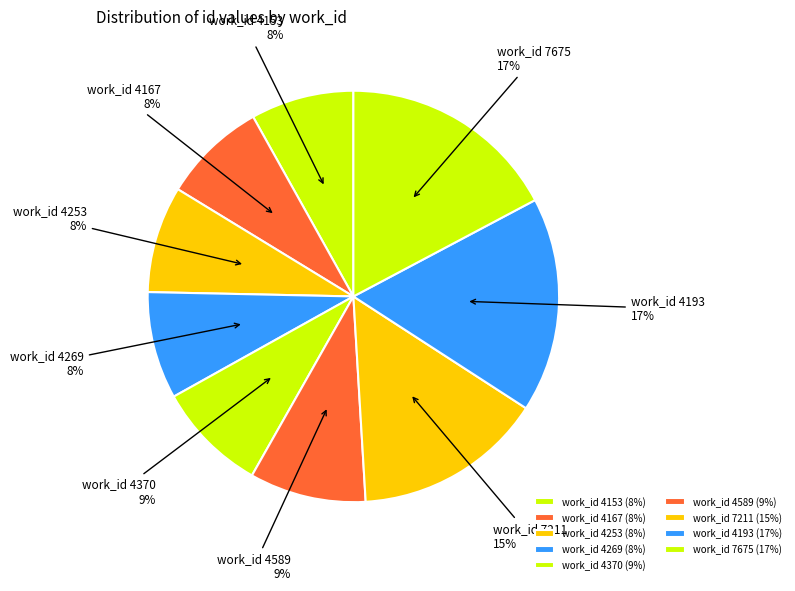

To the nearest percent, what portion does work_id 7675 represent?

17%